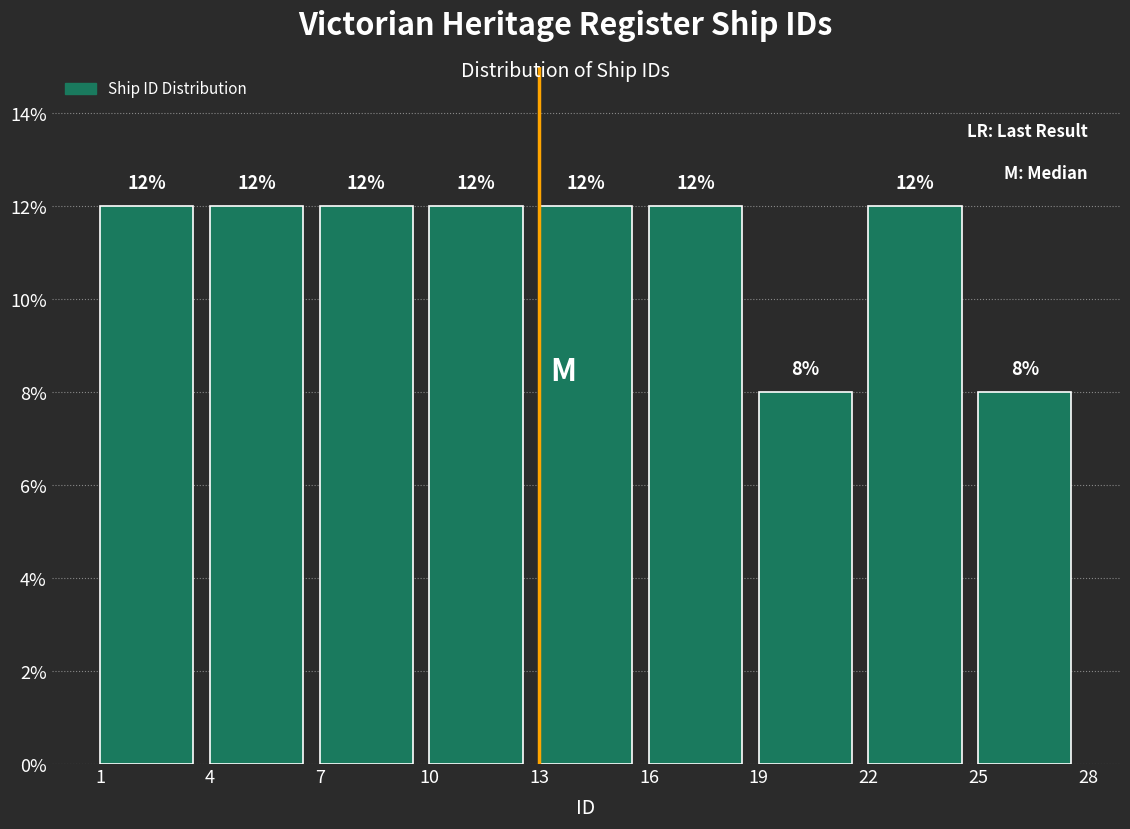

How tall is the bar that spans 22 to 25 on the x-axis?

12